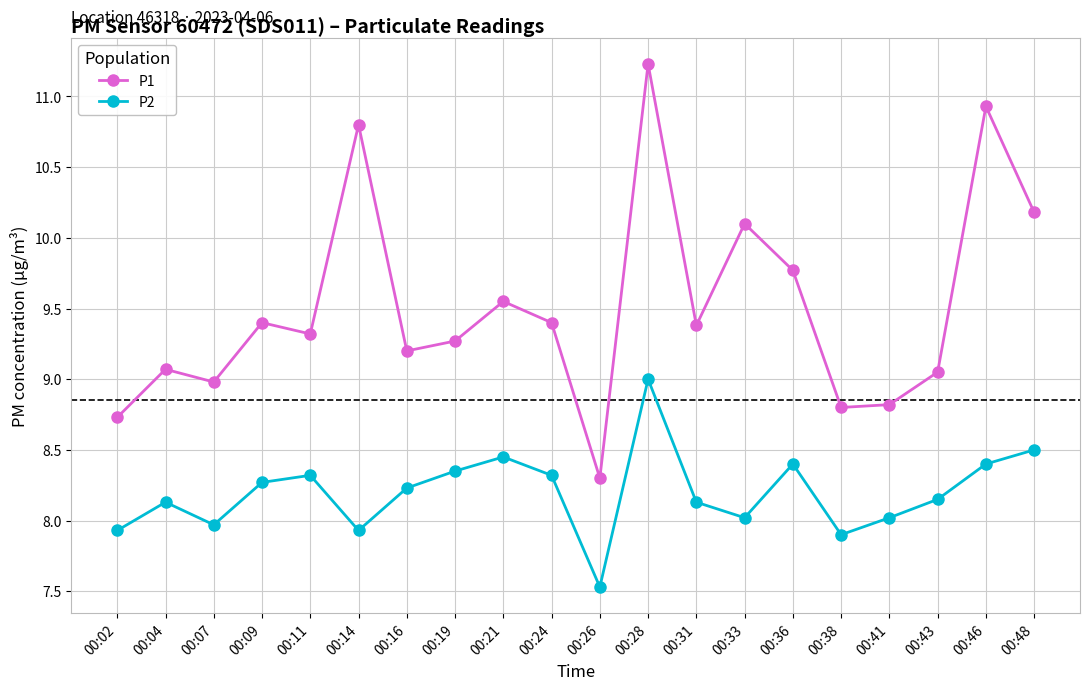

What is the sum of all P1 values?

190.3